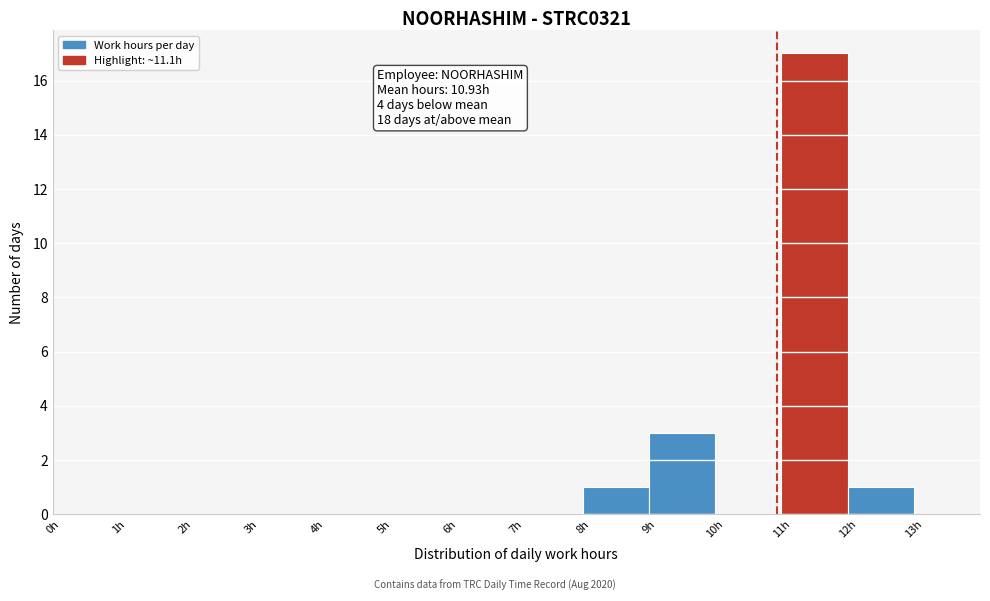

Which range on the x-axis has the tallest bar?

11 to 12